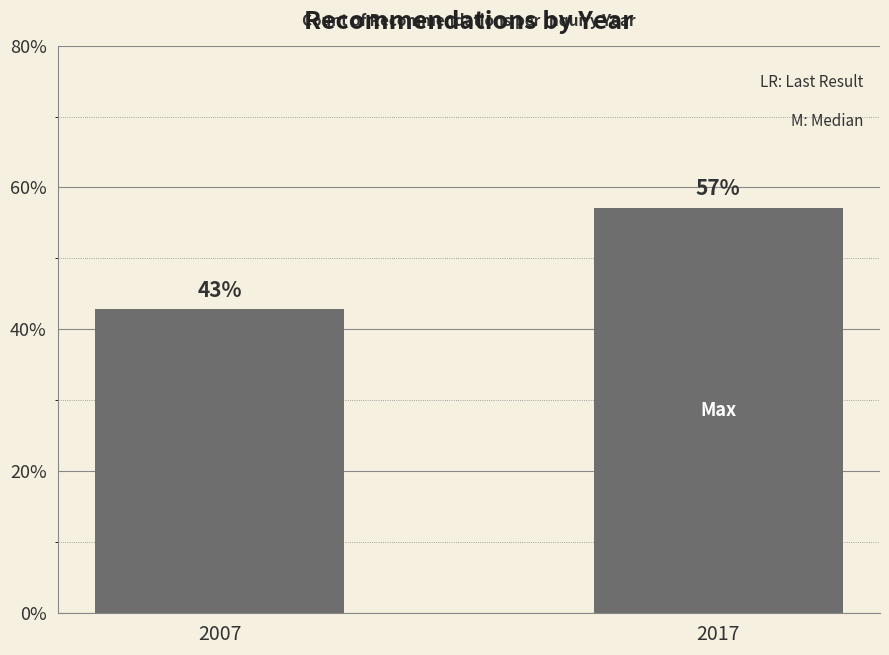

Rank the categories by value from lowest to highest.

2007, 2017